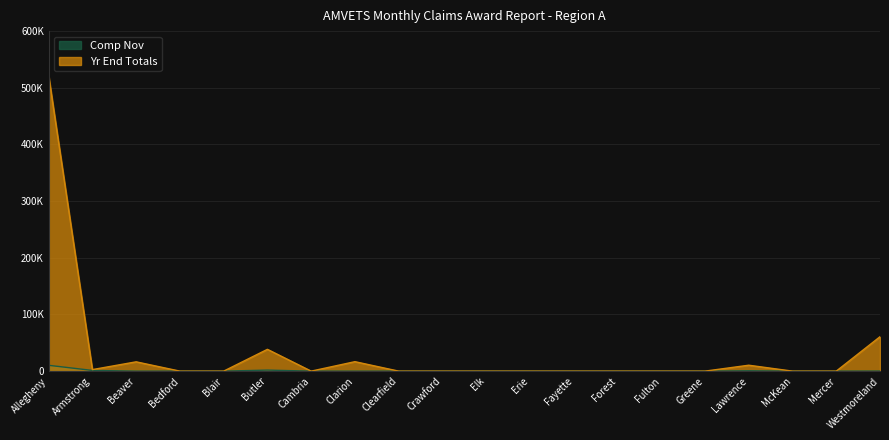

How many data points in Comp Nov are above 0?

5